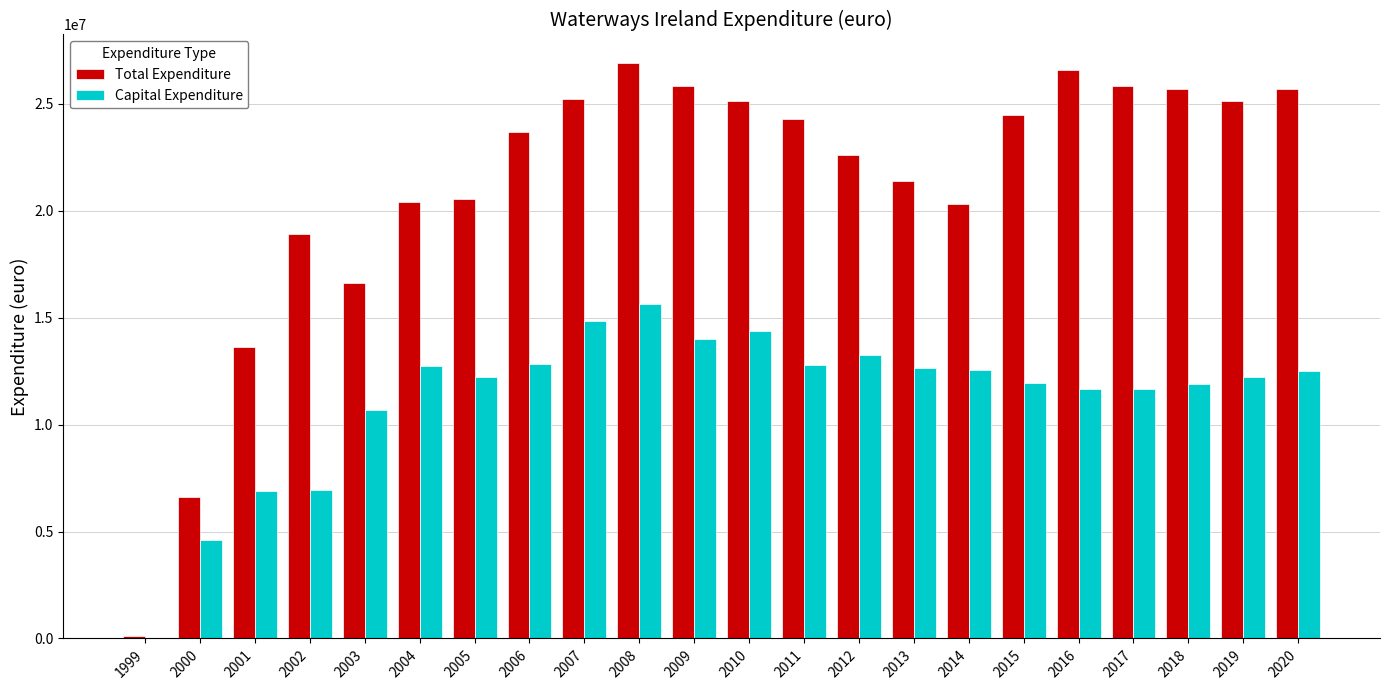

At which category is the sum across all series the highest?

2008